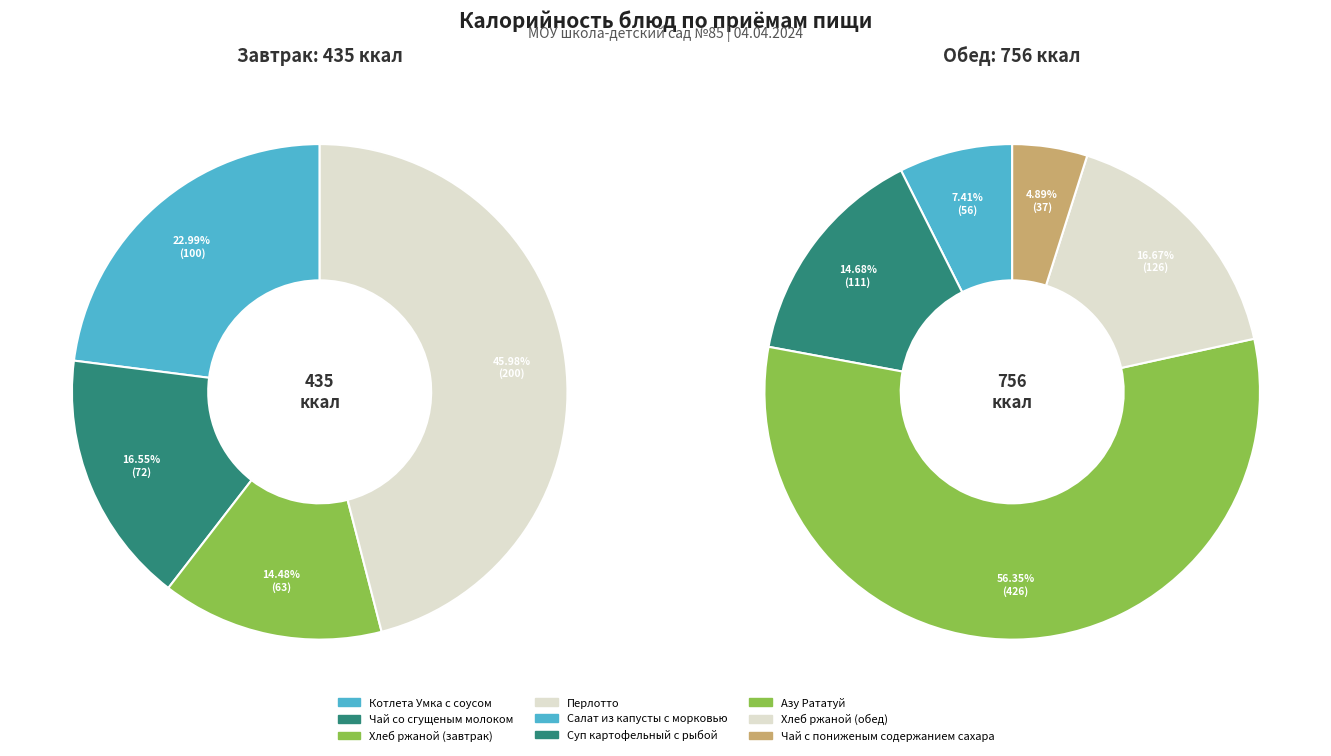

Which slice is the smallest?

Чай с пониженым содержанием сахара